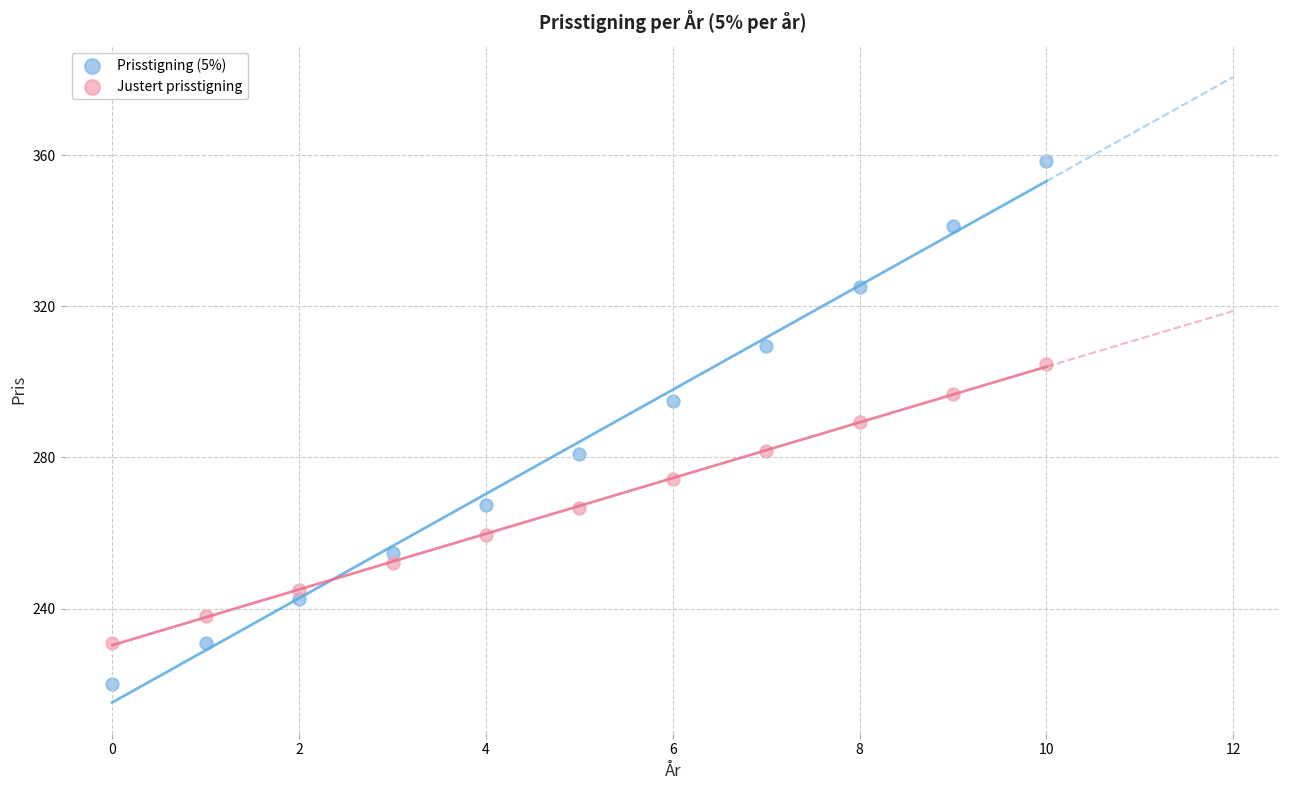

What are all the series names shown in the legend?

Prisstigning (5%), Justert prisstigning